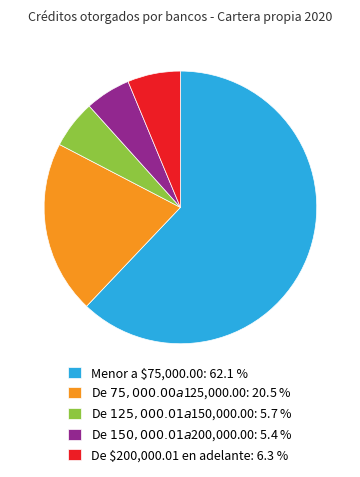

Is there any slice that represents more than half of the pie?

Yes